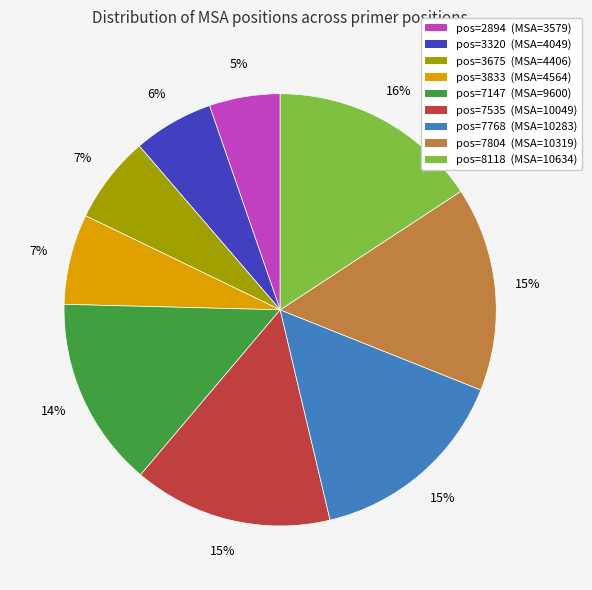

What is the ratio of the value at pos=7147 (MSA=9600) to the value at pos=7804 (MSA=10319)?

0.9